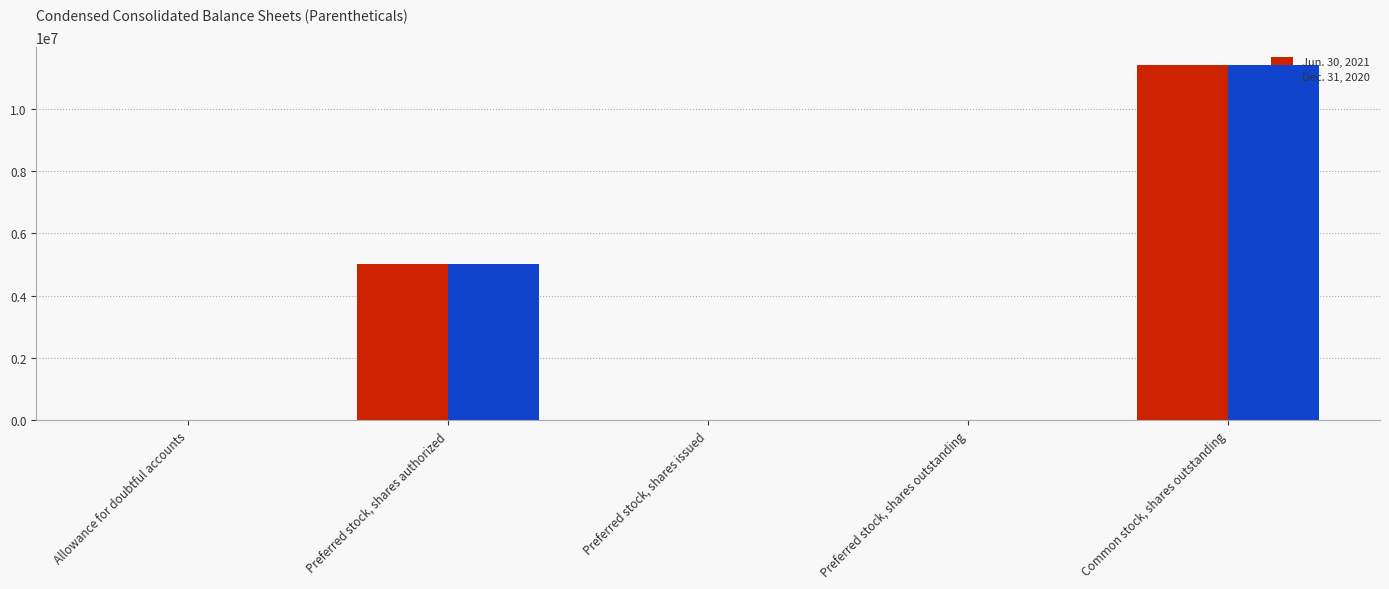

The Dec. 31, 2020 series shows -6674580 at Preferred stock, shares issued. True or false?

False